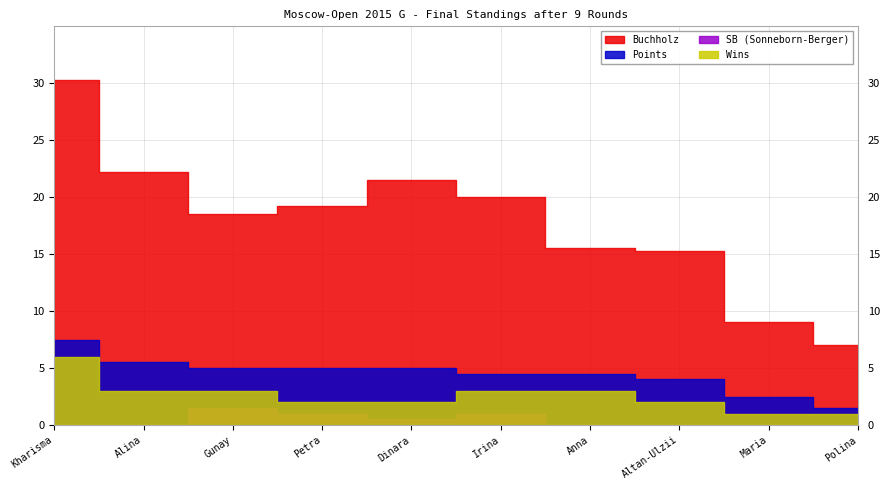

True or false: SB and Points intersect in this chart.

False